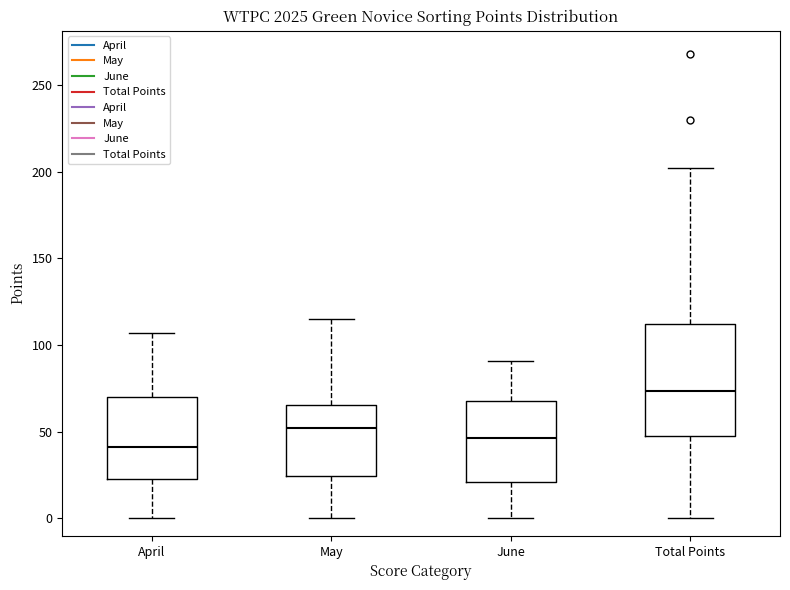

Which box has the highest median line?

Total Points